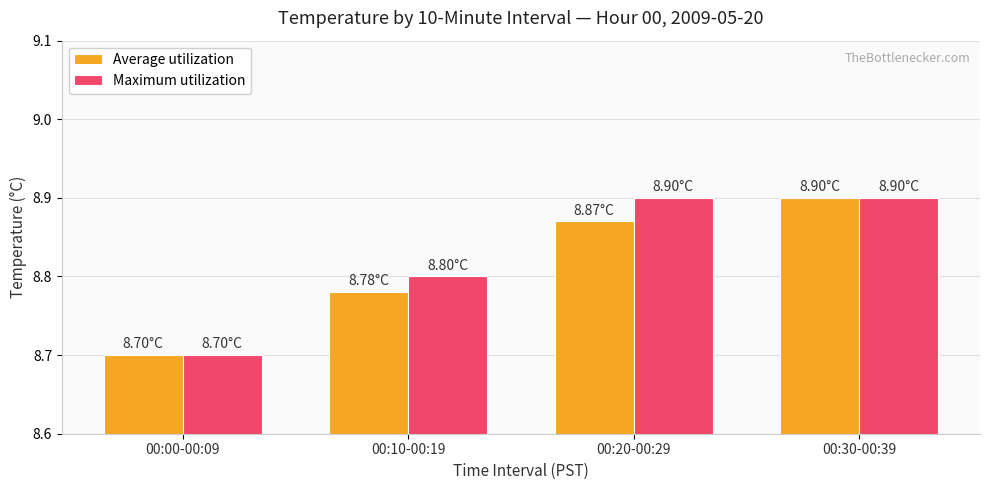

Between 00:00-00:09 and 00:10-00:19, which series saw the biggest shift?

Maximum utilization